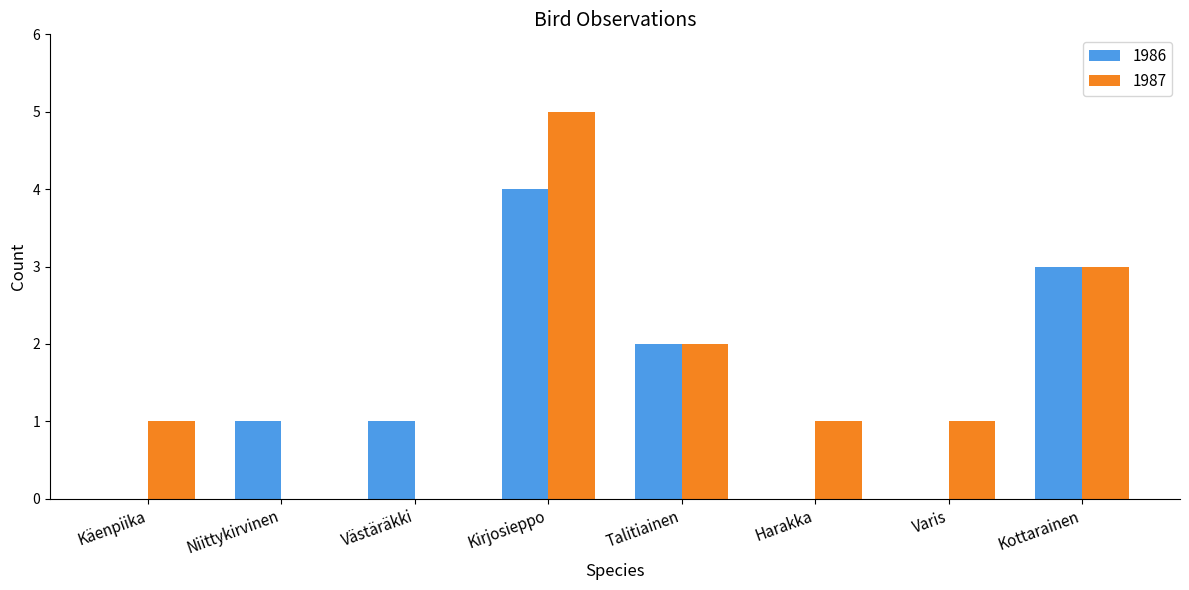

What is the average value of the 1987 series?

2